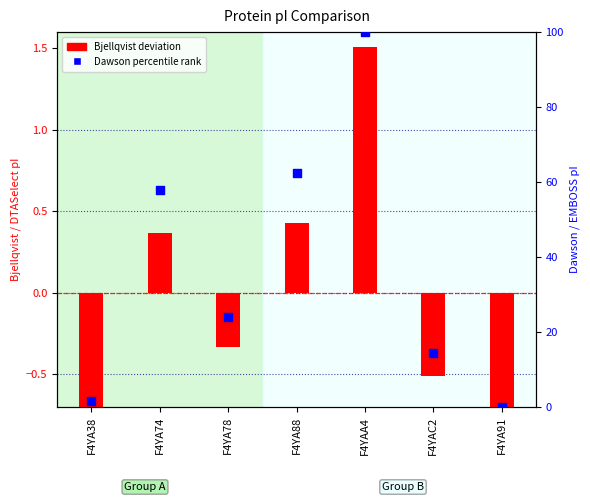

At which category is the sum across all series the highest?

F4YAA4